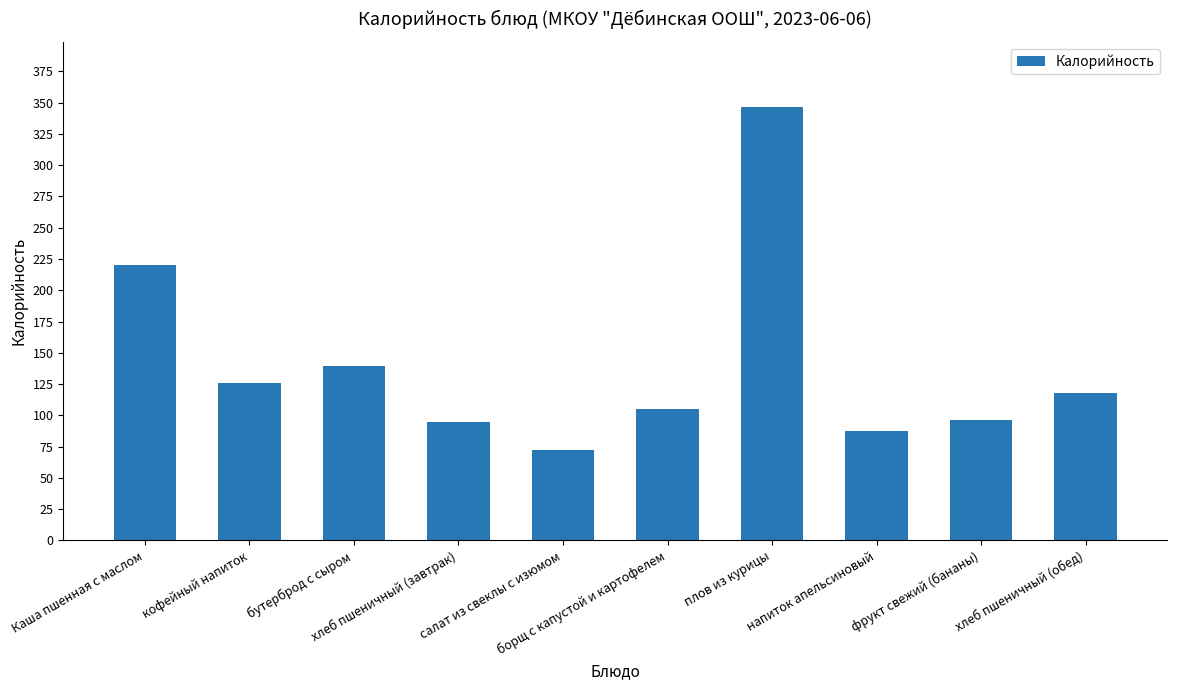

Reading left to right, extract all data points from this chart.

Каша пшенная с маслом=220.0	кофейный напиток=125.6	бутерброд с сыром=139.1	хлеб пшеничный (завтрак)=94.4	салат из свеклы с изюмом=72.2	борщ с капустой и картофелем=105.3	плов из курицы=346.6	напиток апельсиновый=87.5	фрукт свежий (бананы)=96.0	хлеб пшеничный (обед)=118.0